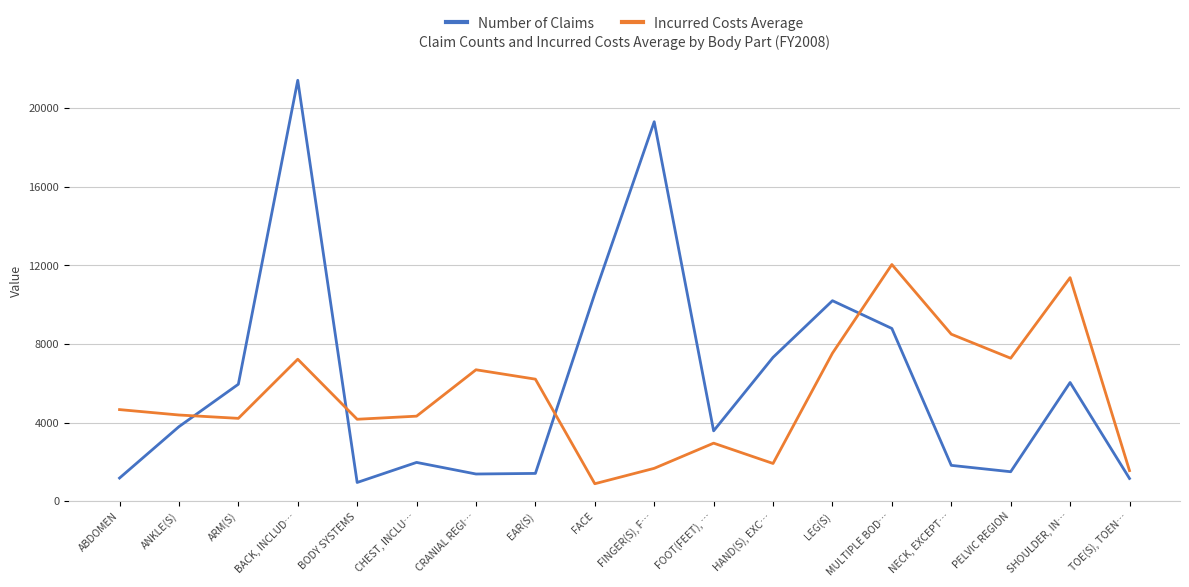

How many intersections are there between Number of Claims and Incurred Costs Average?

4